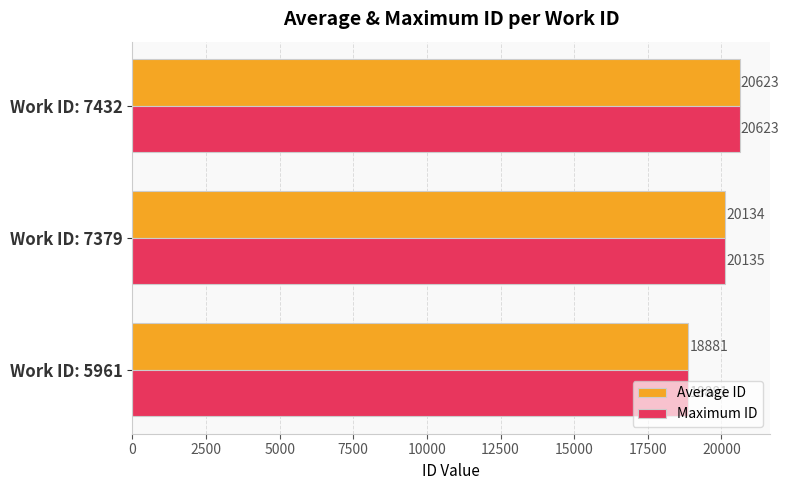

Rank the series by their average value, from lowest to highest.

Average ID, Maximum ID